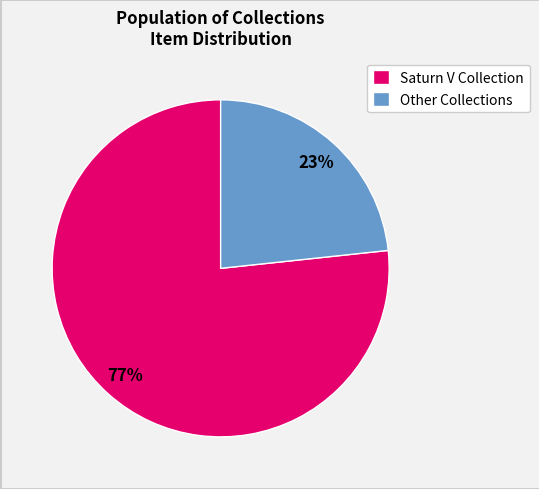

Which has a higher value, Saturn V Collection or Other Collections?

Saturn V Collection